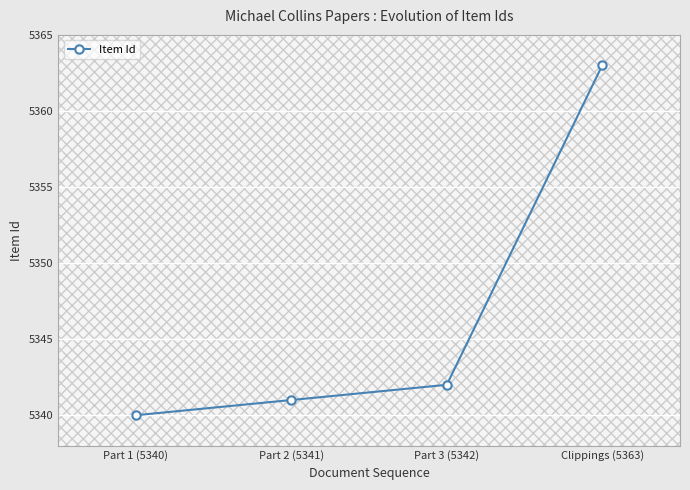

How many data points does each series have?

4